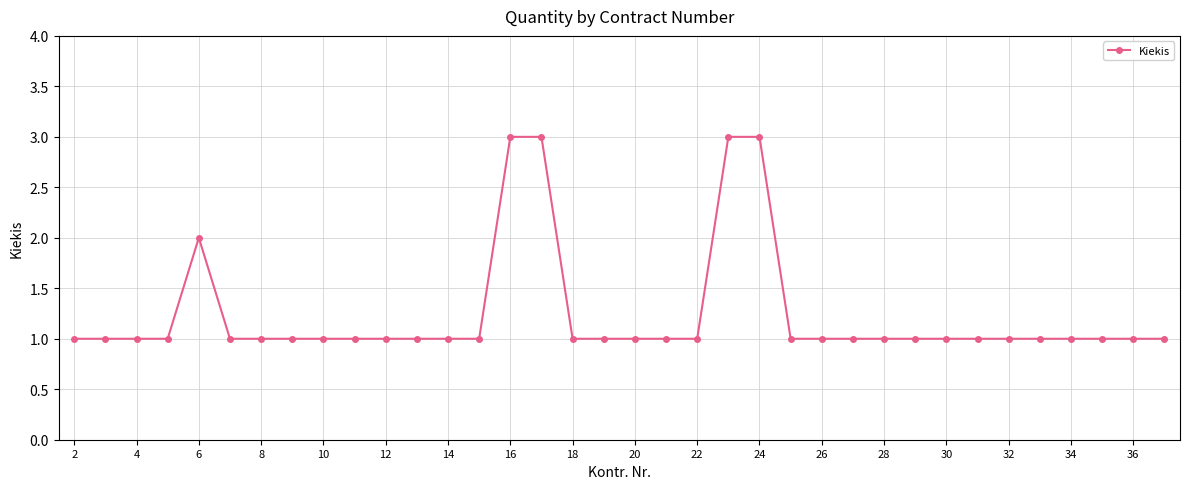

What is the smallest value displayed?

1